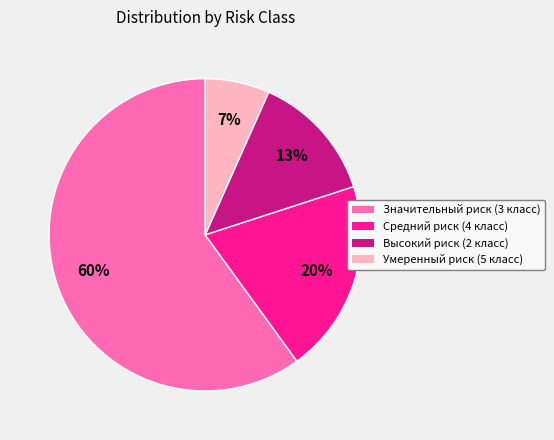

Combined, do Высокий риск (2 класс) and Значительный риск (3 класс) account for over 50%?

Yes